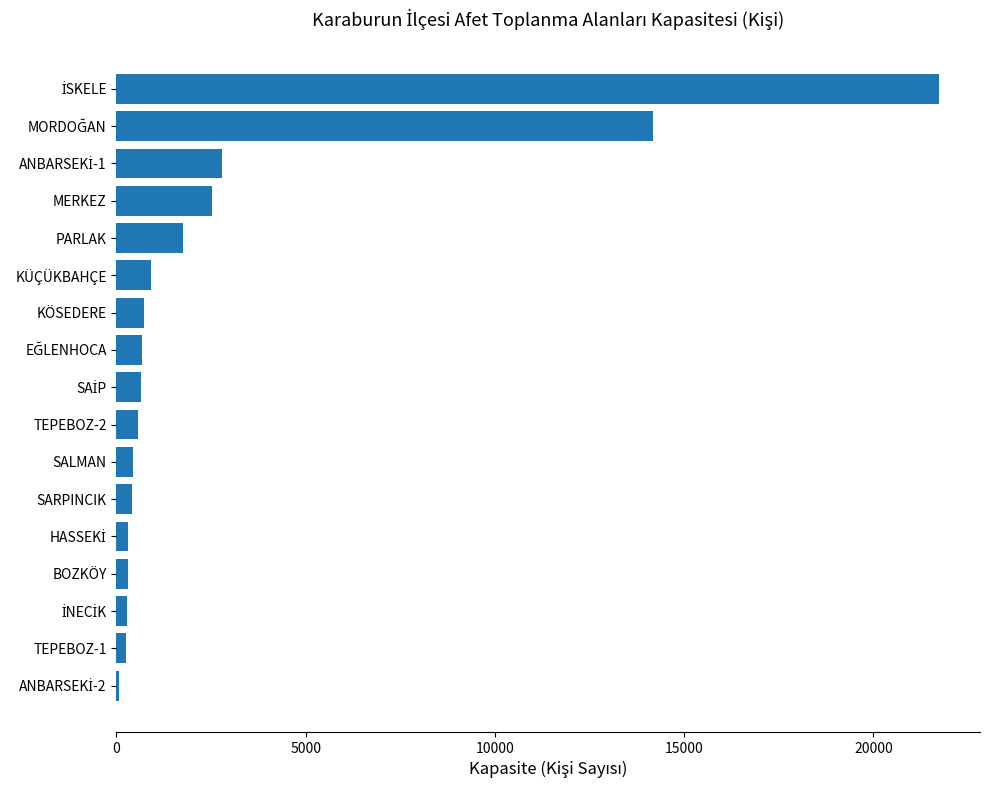

What is the sum of all values?

48571